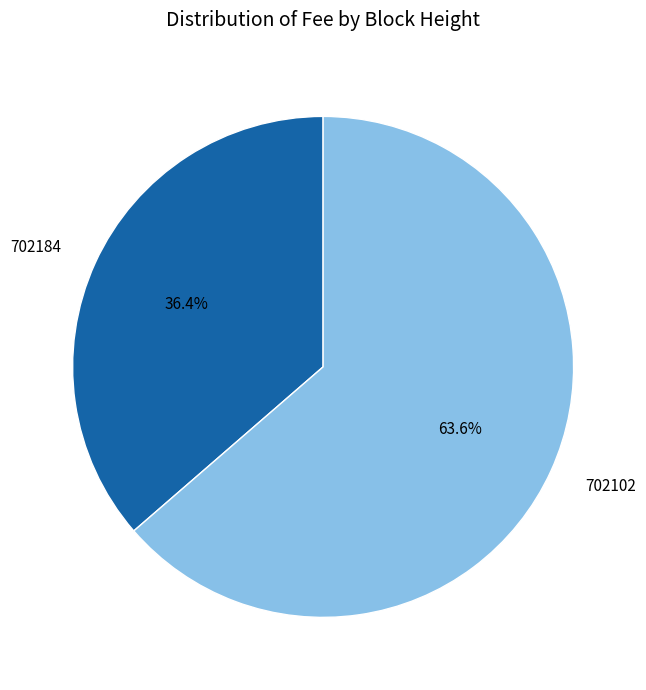

How many segments does this pie chart have?

2